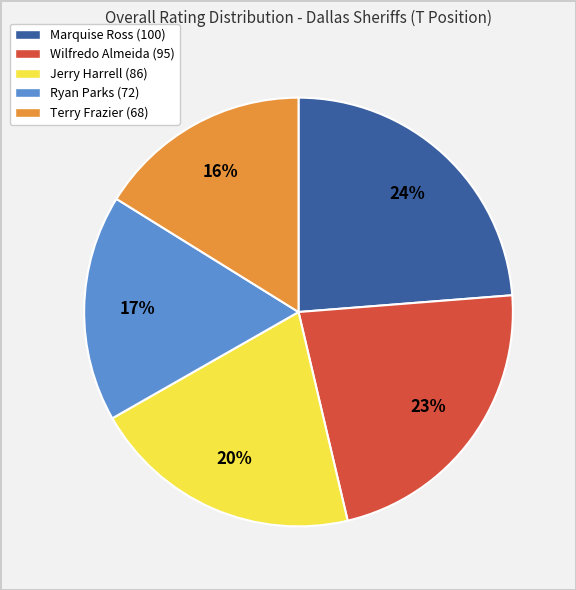

Approximately how many times larger is the value at Ryan Parks (72) compared to Terry Frazier (68)?

1.1